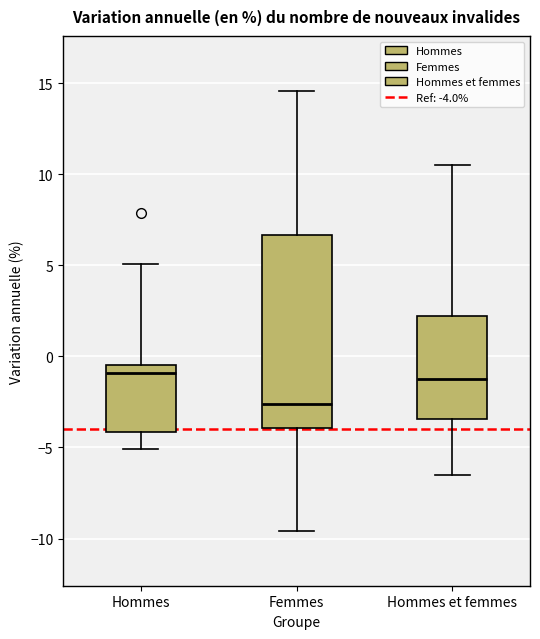

Reading left to right, read every box against the y-axis: the position of its median line, the range the box covers, and the ends of its whiskers. The values are not printed on the chart, so give them approximately, as read against the axis.

Hommes: median -1.0, box -4.0 to -0.5, whiskers -5.0 to 5.0
Femmes: median -2.5, box -4.0 to 6.5, whiskers -9.5 to 14.5
Hommes et femmes: median -1.5, box -3.5 to 2.0, whiskers -6.5 to 10.5